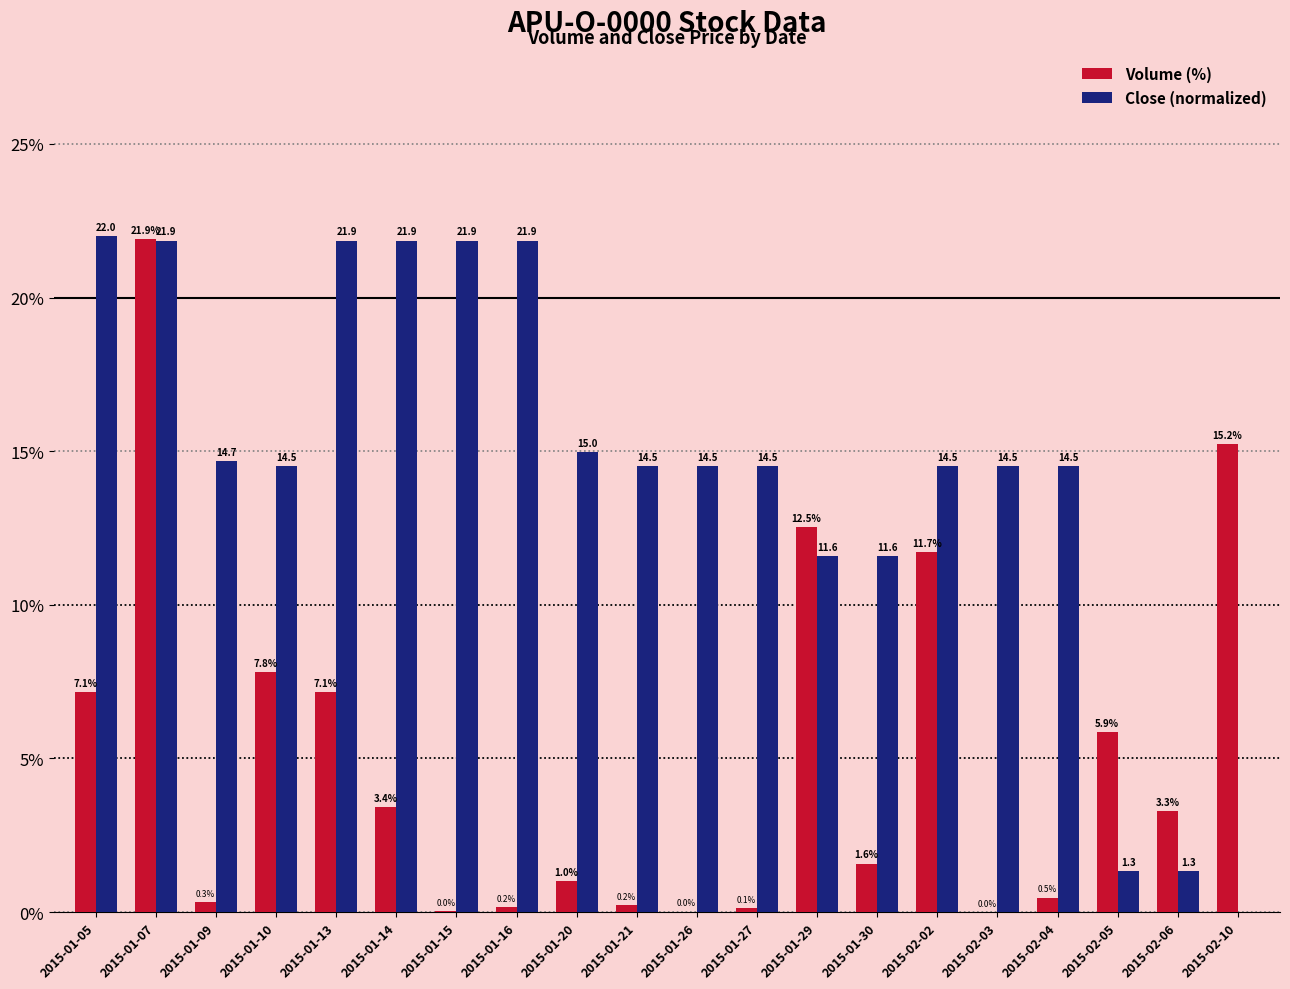

At which category is the sum across all series the highest?

2015-01-07